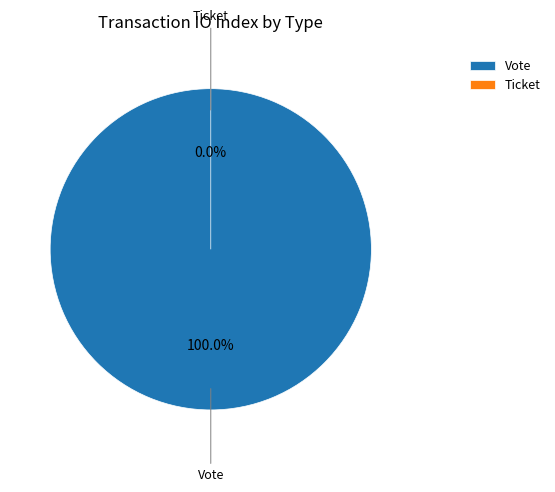

The Ticket slice represents 0% of the pie. True or false?

True